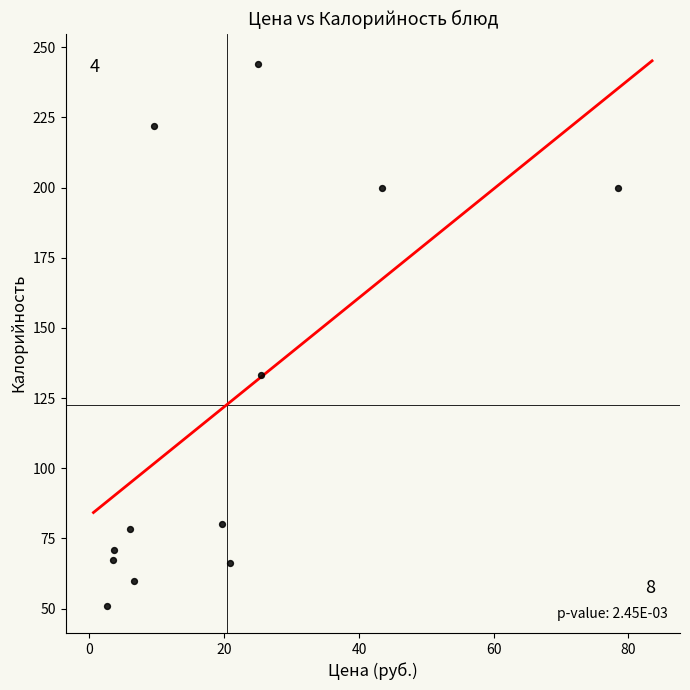

What is the average Y value?

122.7